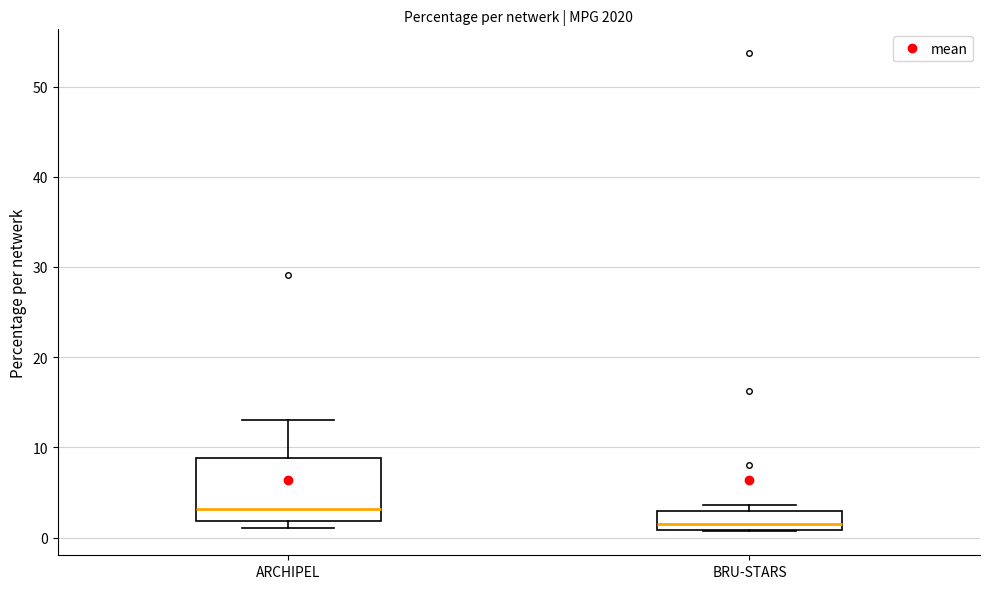

Reading left to right, transcribe this box plot: for each box, give where its median line is, the range the box spans, and where its two whiskers end, as read against the y-axis. The values are not printed on the chart, so give them approximately, as read against the axis.

ARCHIPEL: median 3, box 2 to 9, whiskers 1 to 13
BRU-STARS: median 1 (just above the box's lower edge), box 1 to 3, whiskers 1 to 4